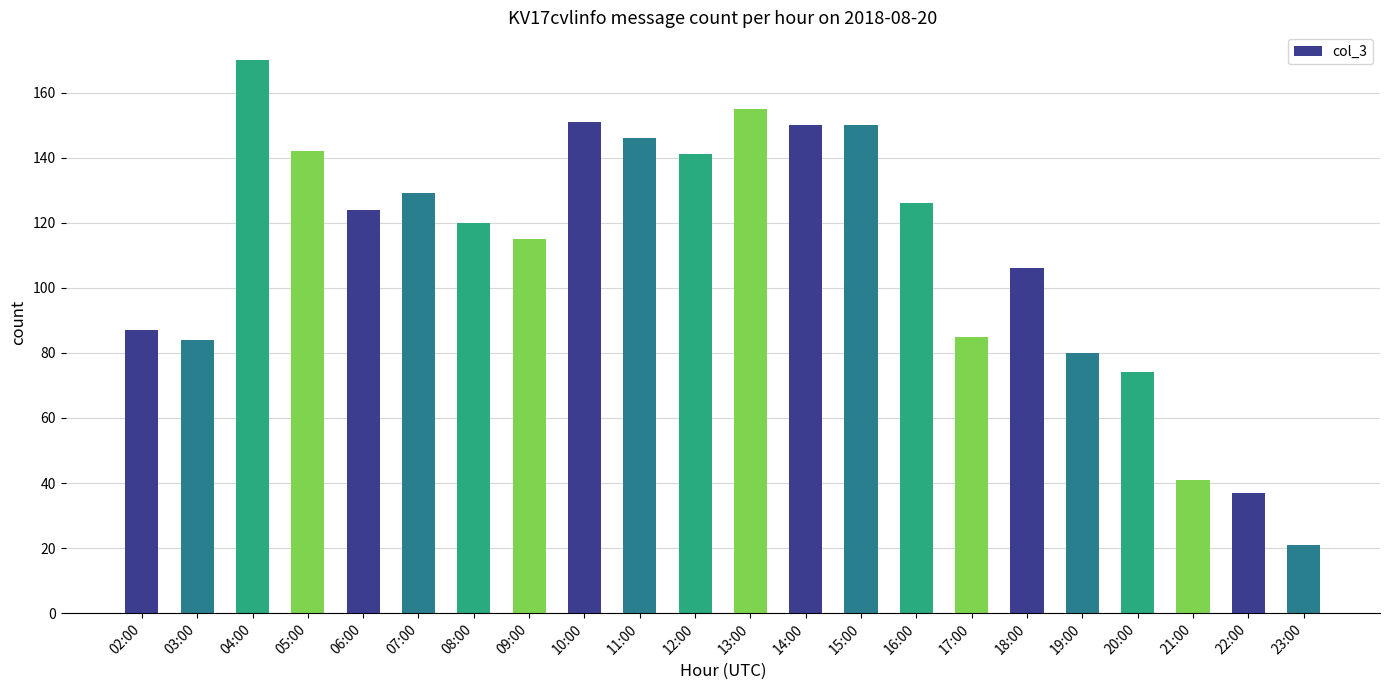

Reading left to right, list all the values displayed in this chart.

02:00=87	03:00=84	04:00=170	05:00=142	06:00=124	07:00=129	08:00=120	09:00=115	10:00=151	11:00=146	12:00=141	13:00=155	14:00=150	15:00=150	16:00=126	17:00=85	18:00=106	19:00=80	20:00=74	21:00=41	22:00=37	23:00=21